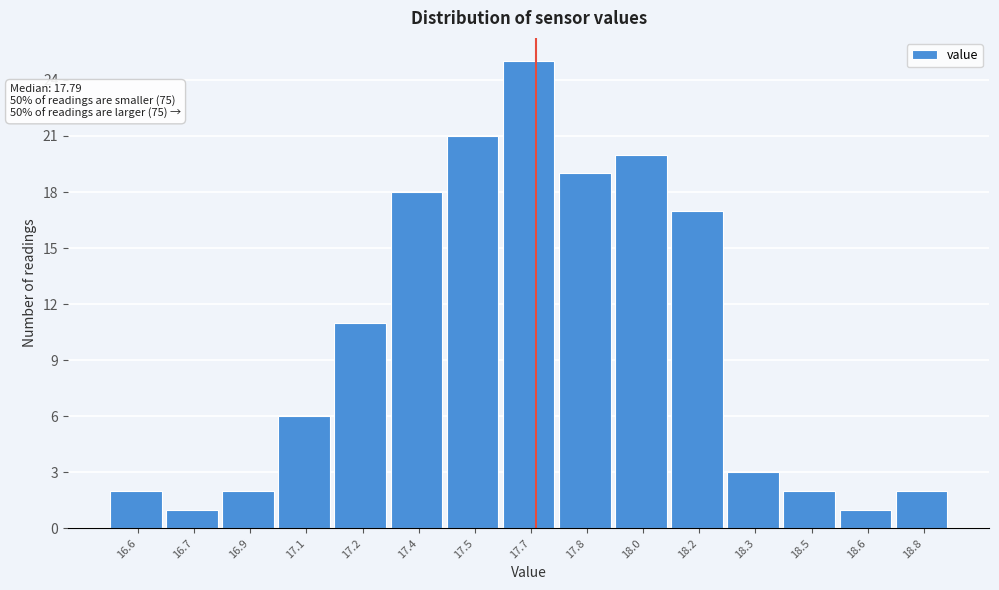

Reading left to right, transcribe all the data shown in this chart.

2	1	2	6	11	18	21	25	19	20	17	3	2	1	2